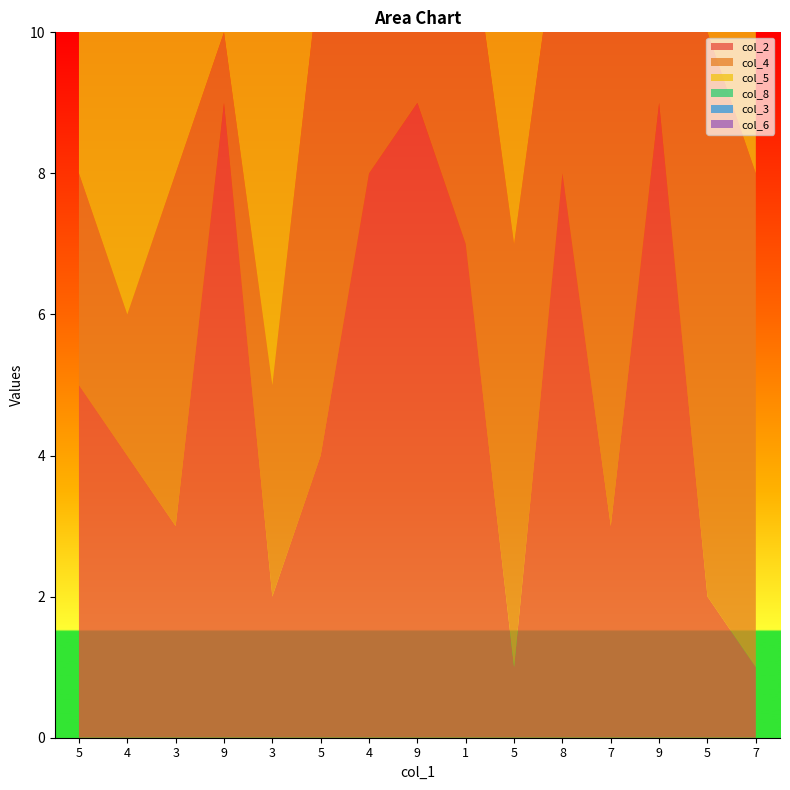

Which label corresponds to the smallest value in the chart?

5